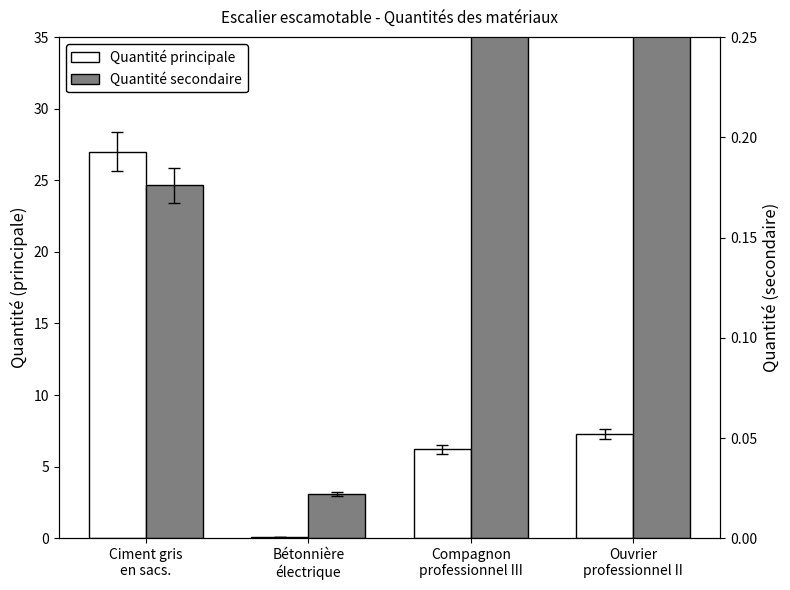

Reading left to right, extract all data points from this chart.

Quantité principale: 27.0	0.1	6.2	7.3
Quantité secondaire: 0.2	0.0	1.0	1.0